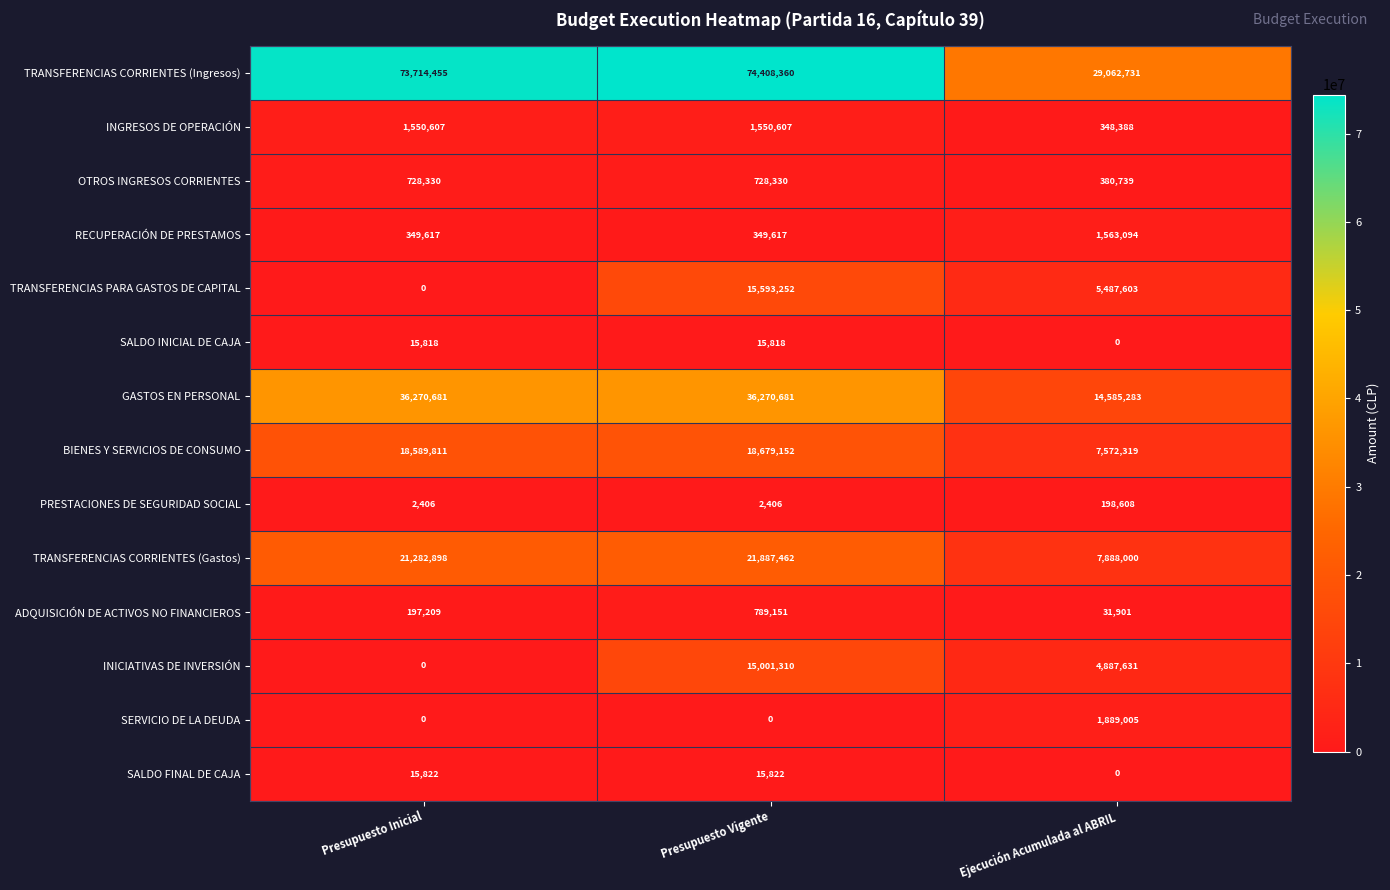

What is the difference between the highest and lowest values at Presupuesto Inicial?

73714455